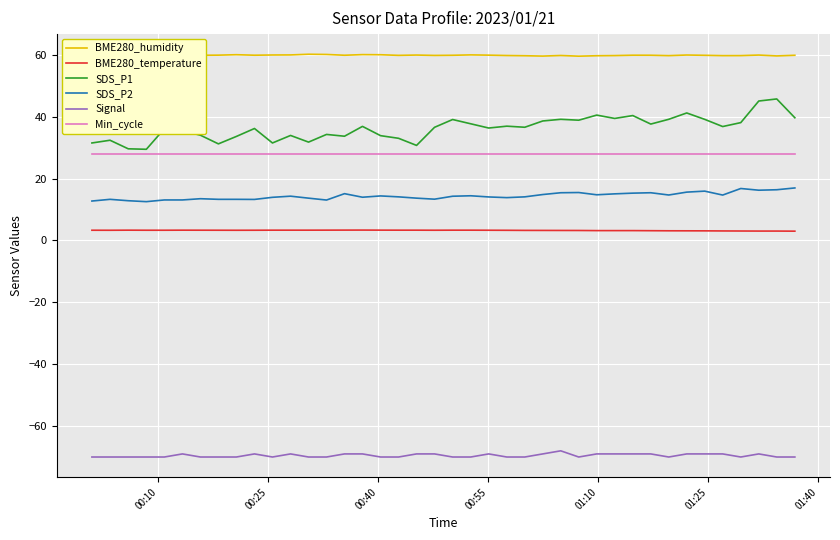

What is the maximum value for BME280_temperature?

3.4